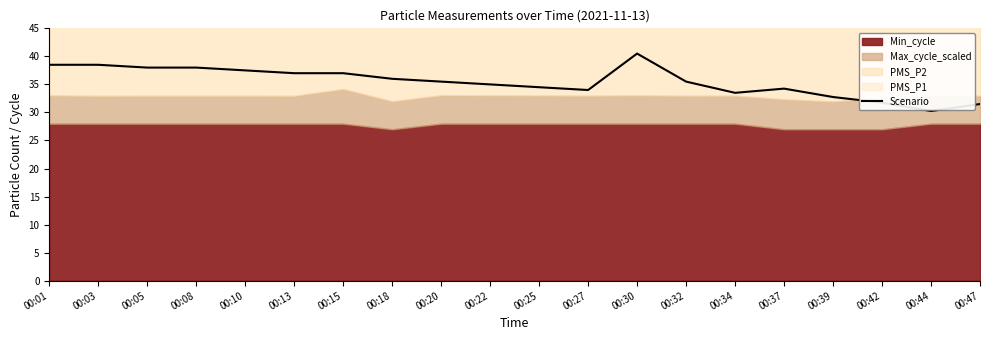

Reading left to right, list all the values displayed in this chart.

00:01=38.5	00:03=38.5	00:05=38.0	00:08=38.0	00:10=37.5	00:13=37.0	00:15=37.0	00:18=36.0	00:20=35.5	00:22=35.0	00:25=34.5	00:27=34.0	00:30=40.5	00:32=35.5	00:34=33.5	00:37=34.2	00:39=32.8	00:42=31.8	00:44=30.2	00:47=31.5